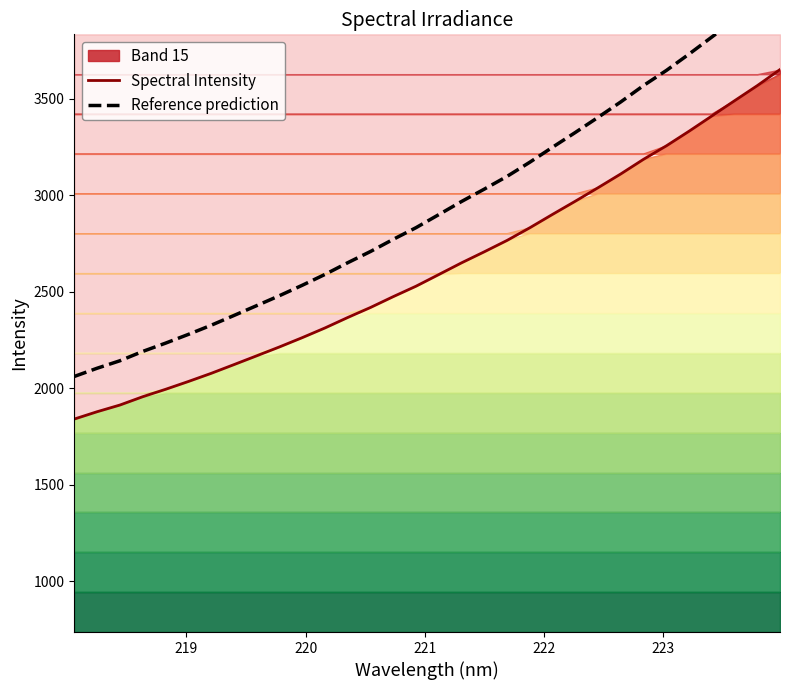

True or false: Reference prediction and Spectral Intensity intersect in this chart.

False